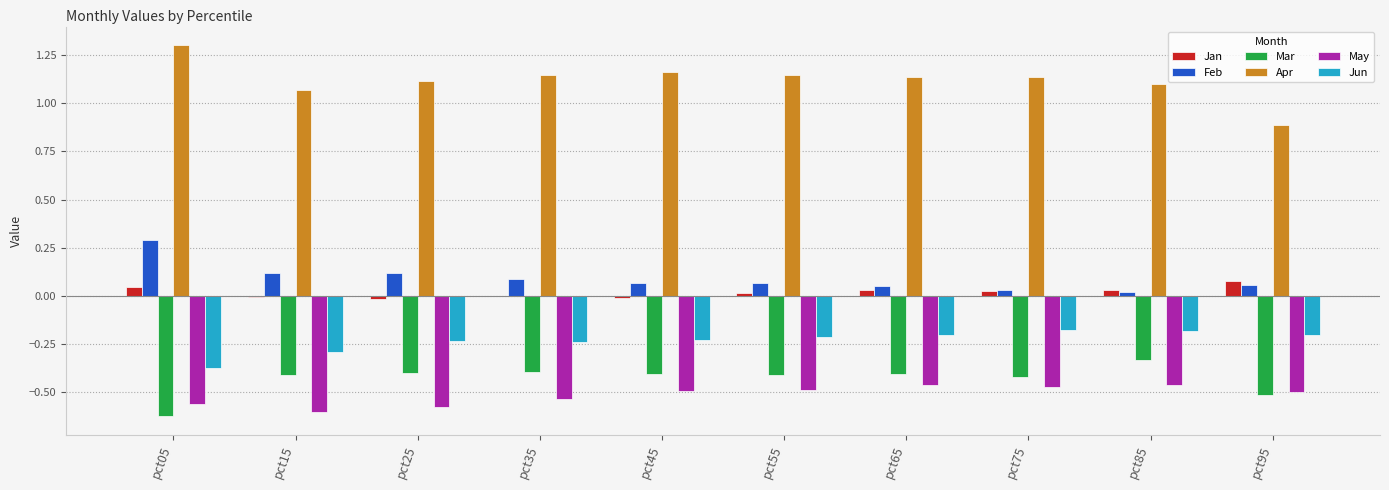

Which label corresponds to the largest value in the chart?

pct05